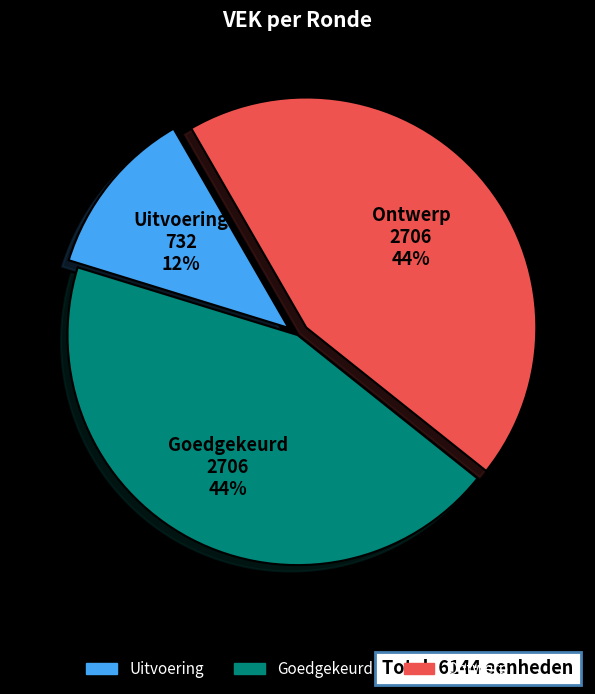

How many segments does this pie chart have?

3